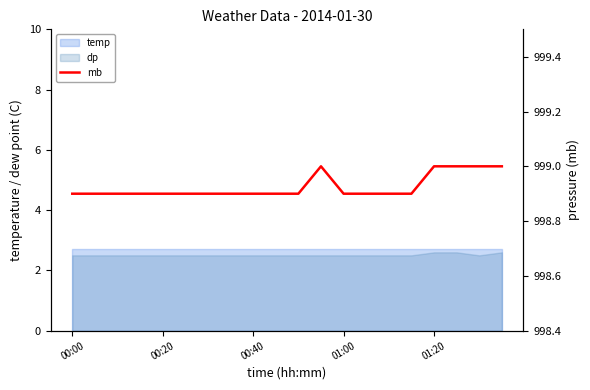

The chart shows a value of 1703.3 at 00:00. True or false?

False